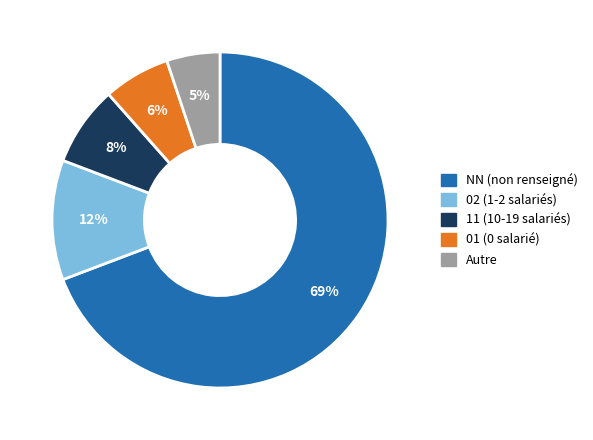

Is there a majority slice in this chart?

Yes